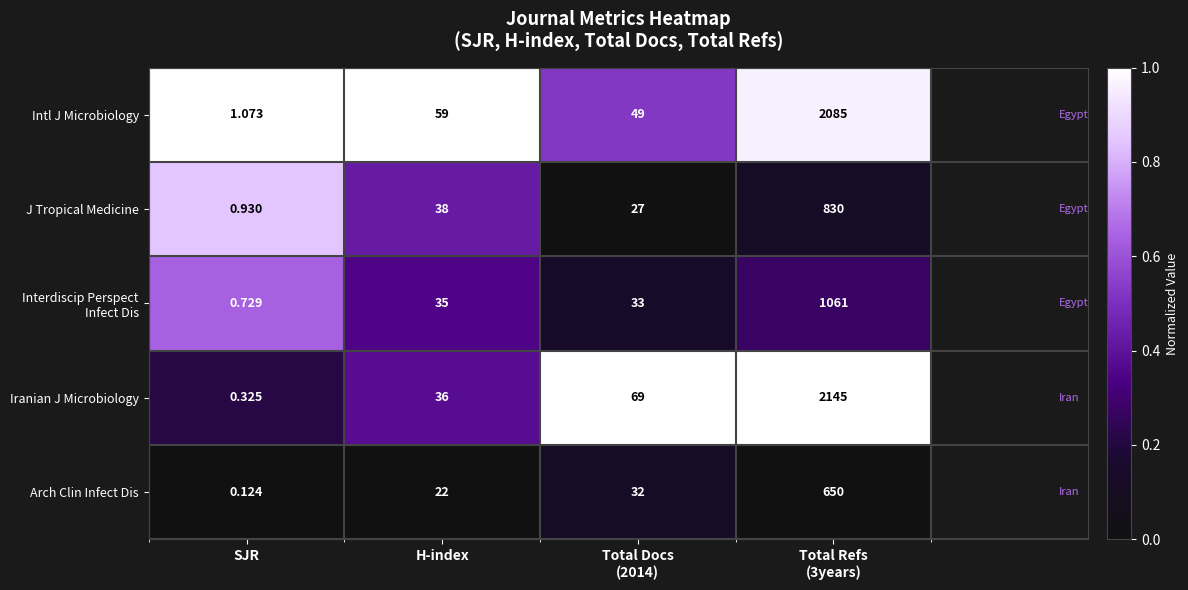

Which series has the largest range (max minus min)?

Iranian J Microbiology